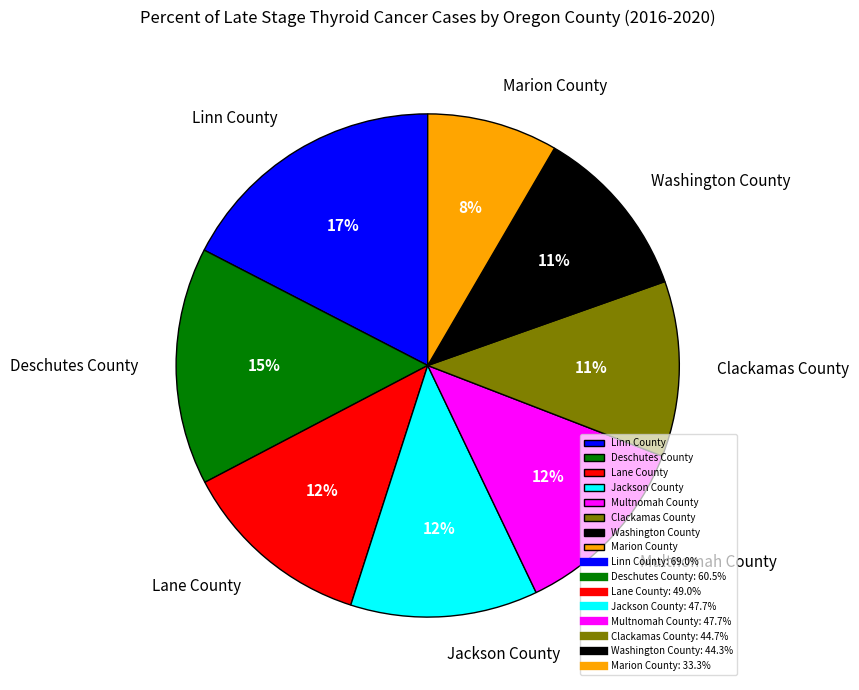

Between Marion County and Lane County, which is larger?

Lane County